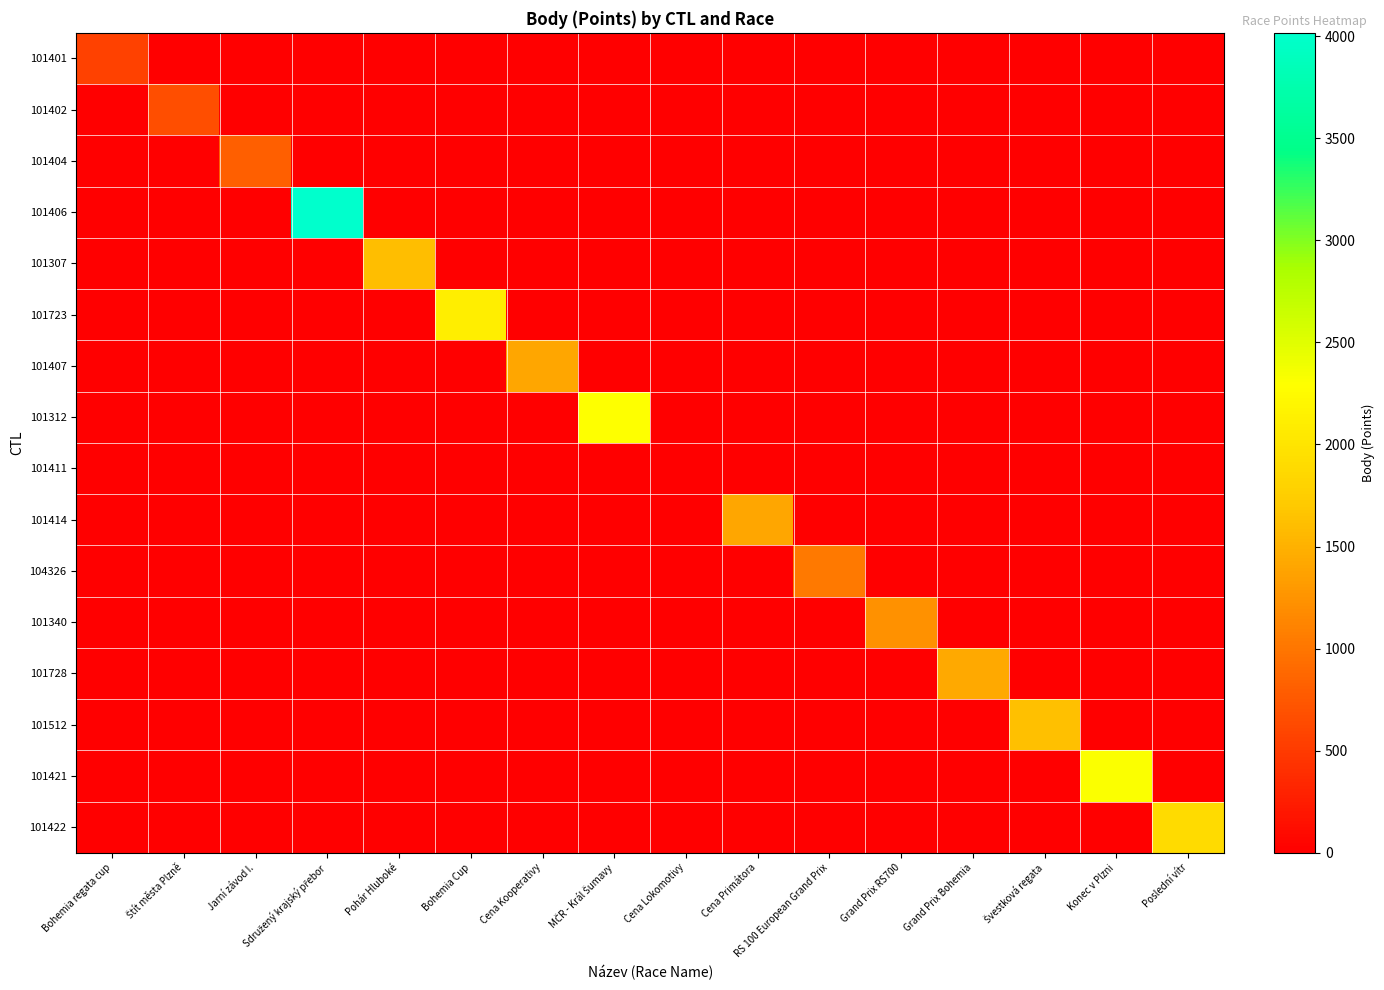

Count the number of data series in this chart.

16